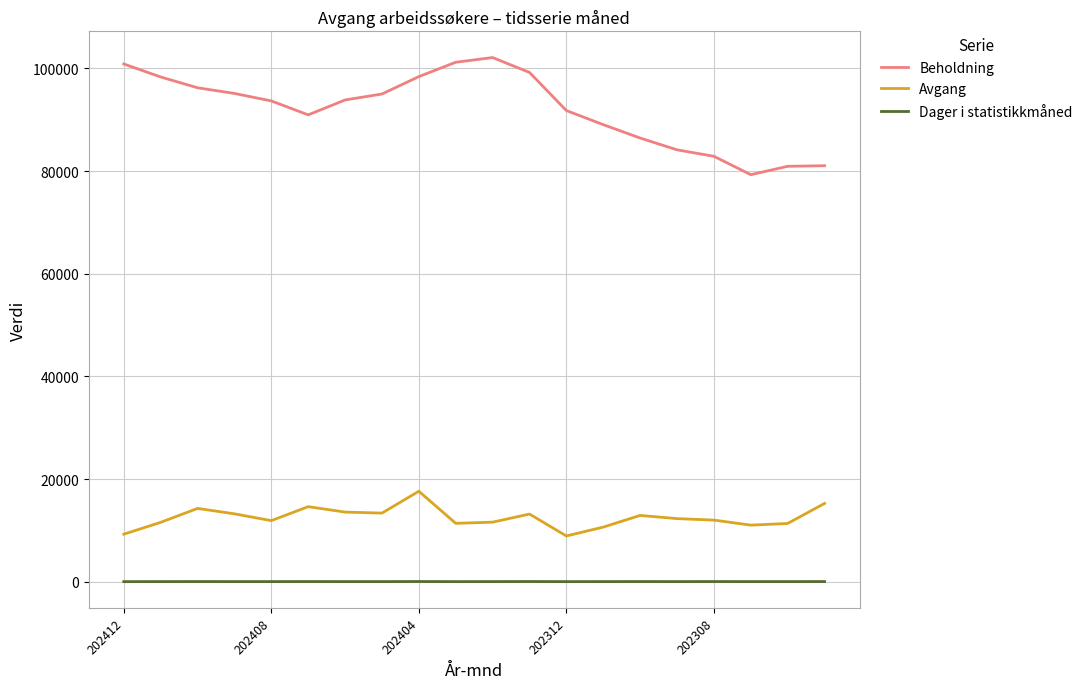

Rank the series by their maximum value, from lowest to highest.

Dager i statistikkmåned, Avgang, Beholdning